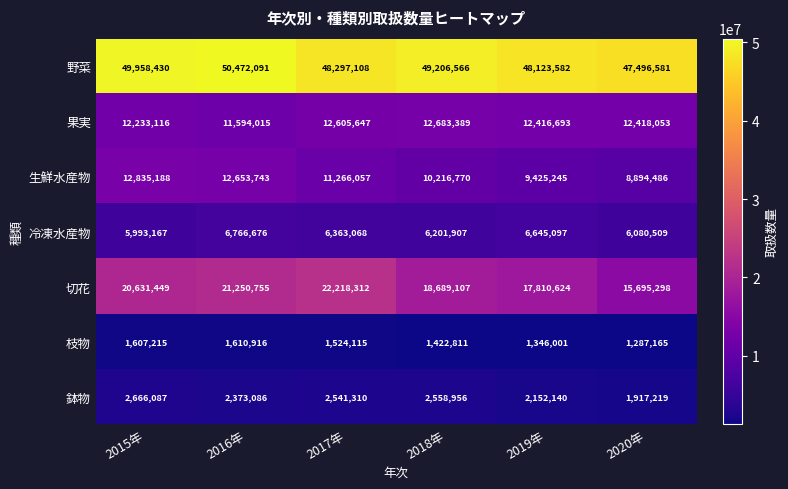

Which series has the largest total across all categories?

野菜